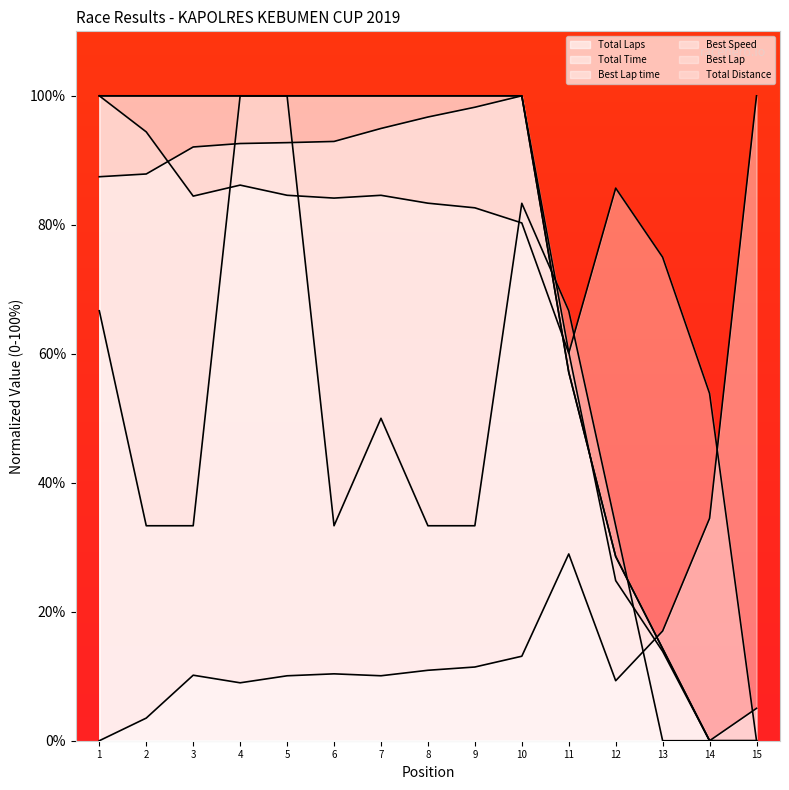

How many data points in Best Speed are less than 84?

7